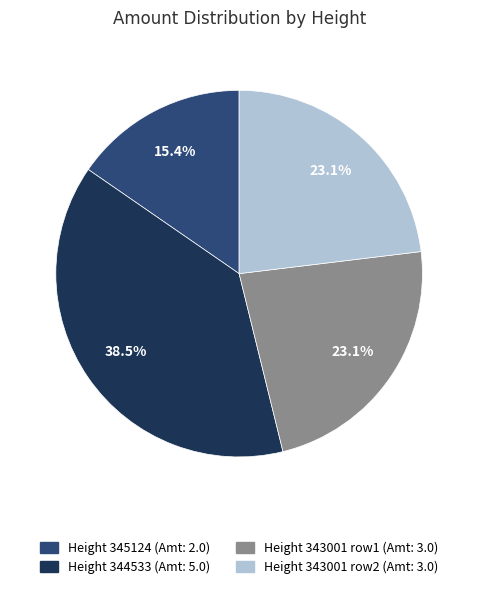

What is the smallest slice in the pie chart?

Height 345124 (Amt: 2.0)